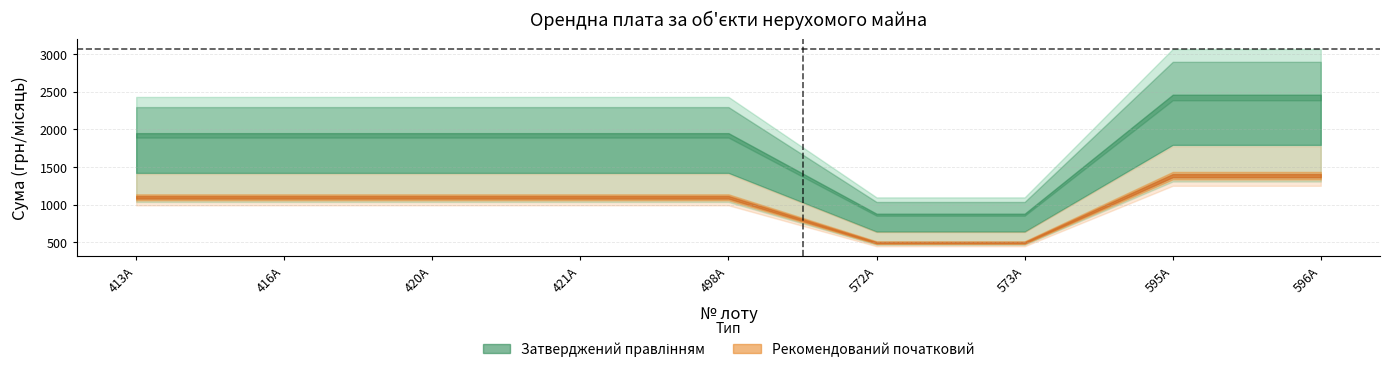

The Затверджений правлінням series shows 332.8 at 7. True or false?

False